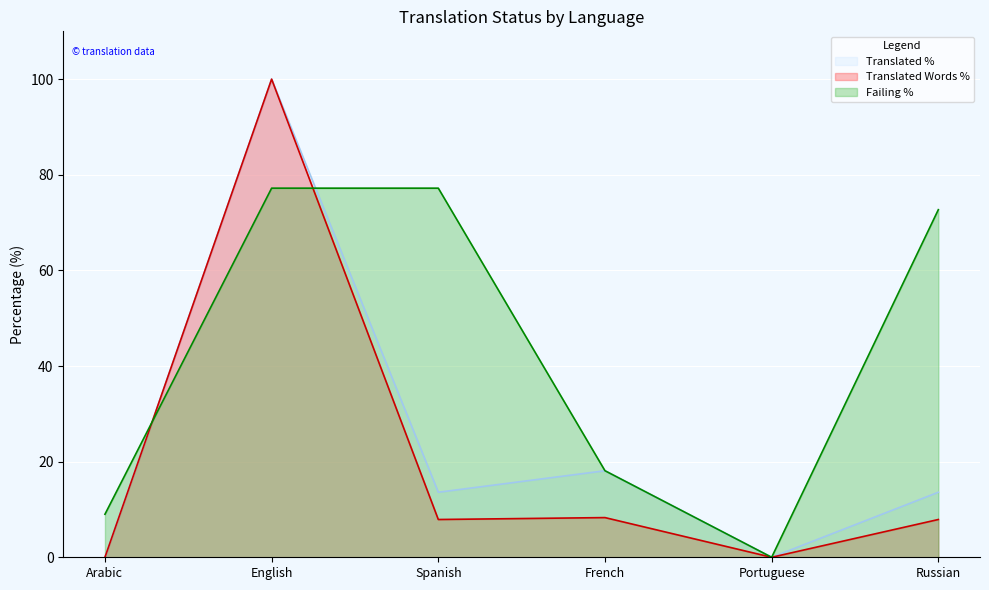

How many lines are shown in the chart?

3